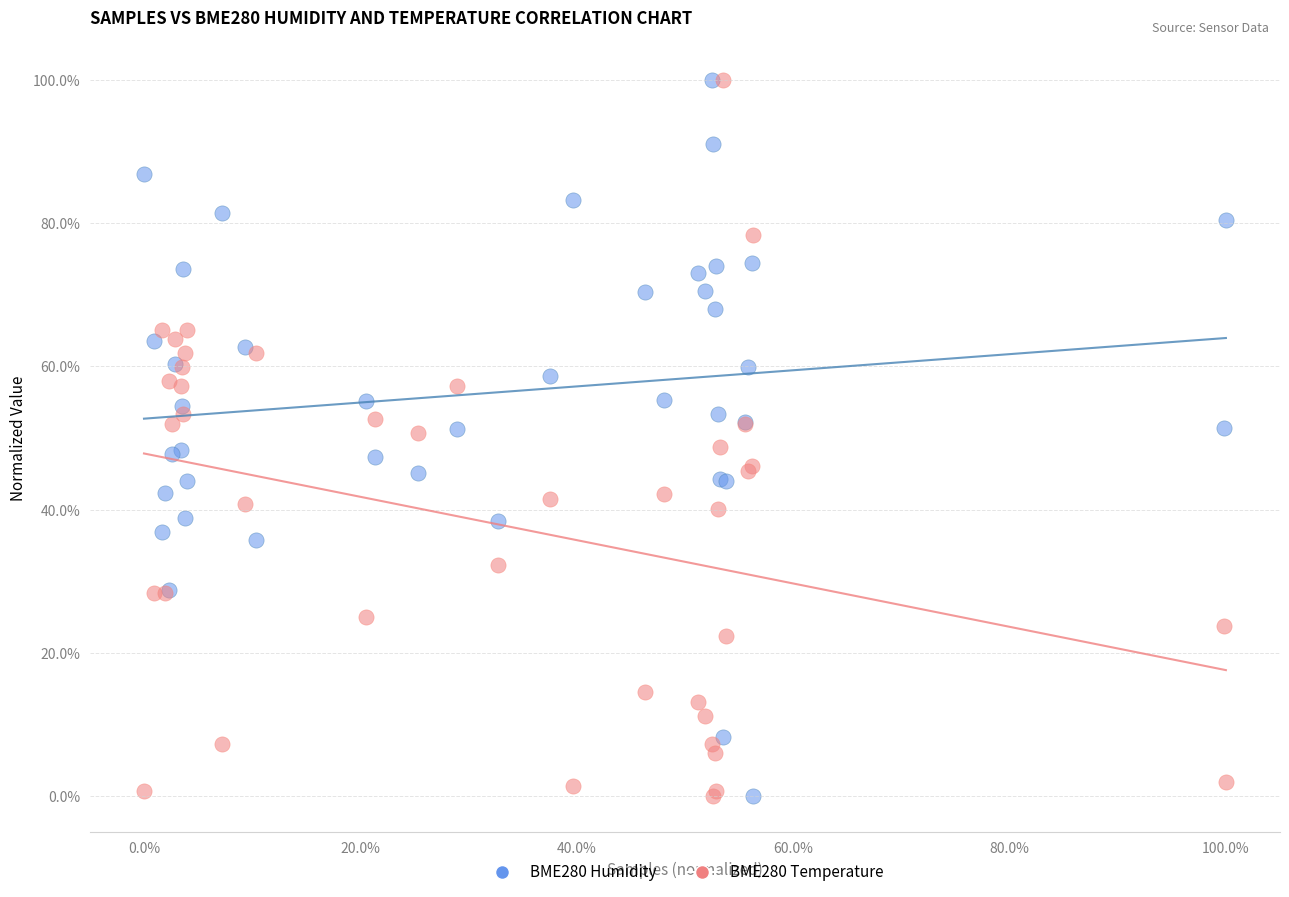

What are all the series names shown in the legend?

BME280 Humidity, BME280 Temperature